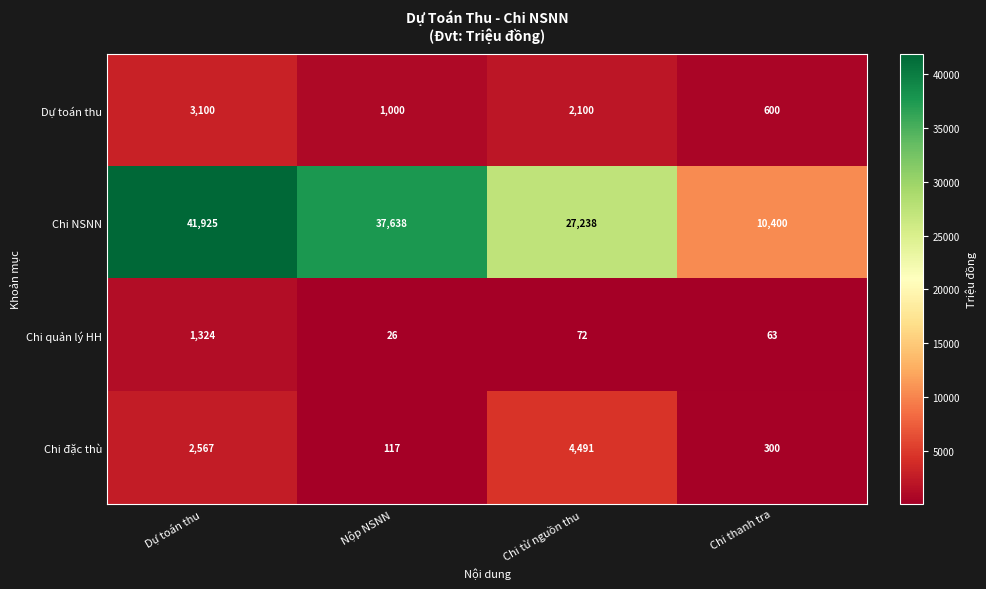

The Chi NSNN series shows 13803 at Chi từ nguồn thu. True or false?

False